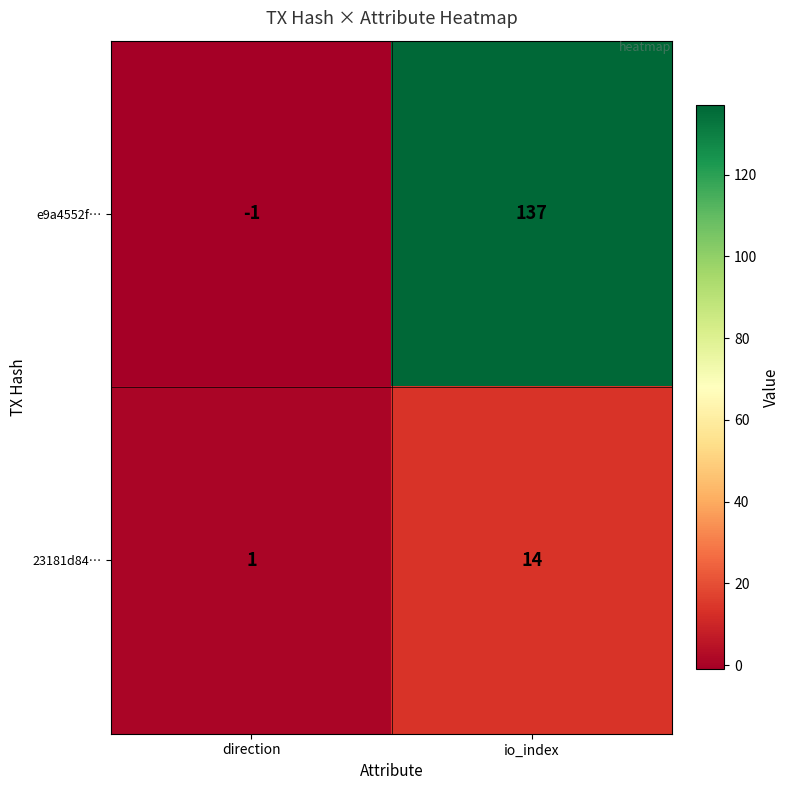

Reading right to left, extract all data points from this chart.

e9a4552f…: io_index=137	direction=-1
23181d84…: io_index=14	direction=1